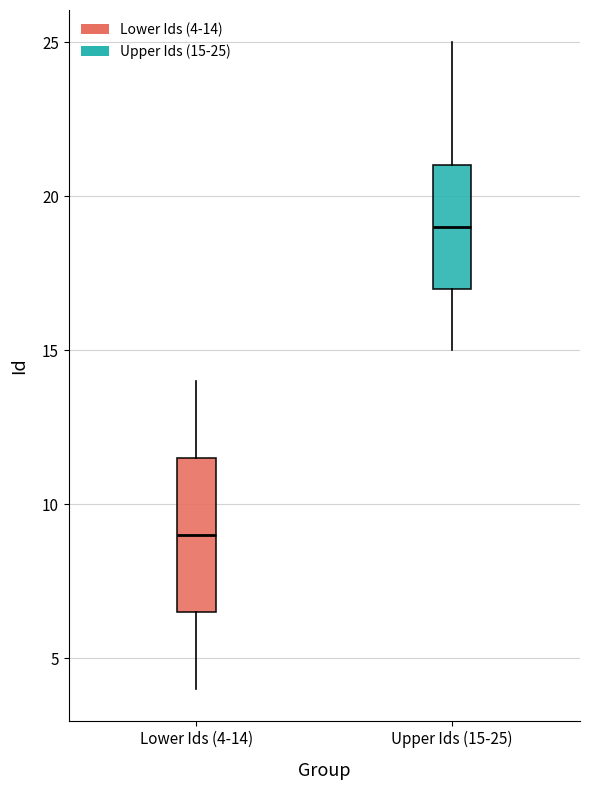

Reading left to right, read every box against the y-axis: the position of its median line, the range the box covers, and the ends of its whiskers. The values are not printed on the chart, so give them approximately, as read against the axis.

Lower Ids (4-14): median 9.0, box 6.5 to 11.5, whiskers 4.0 to 14.0
Upper Ids (15-25): median 19.0, box 17.0 to 21.0, whiskers 15.0 to 25.0